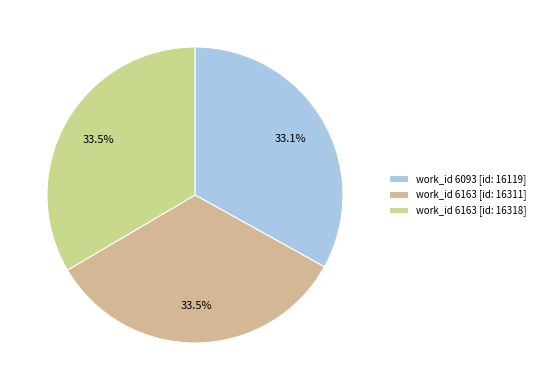

Count the number of slices in the pie.

3